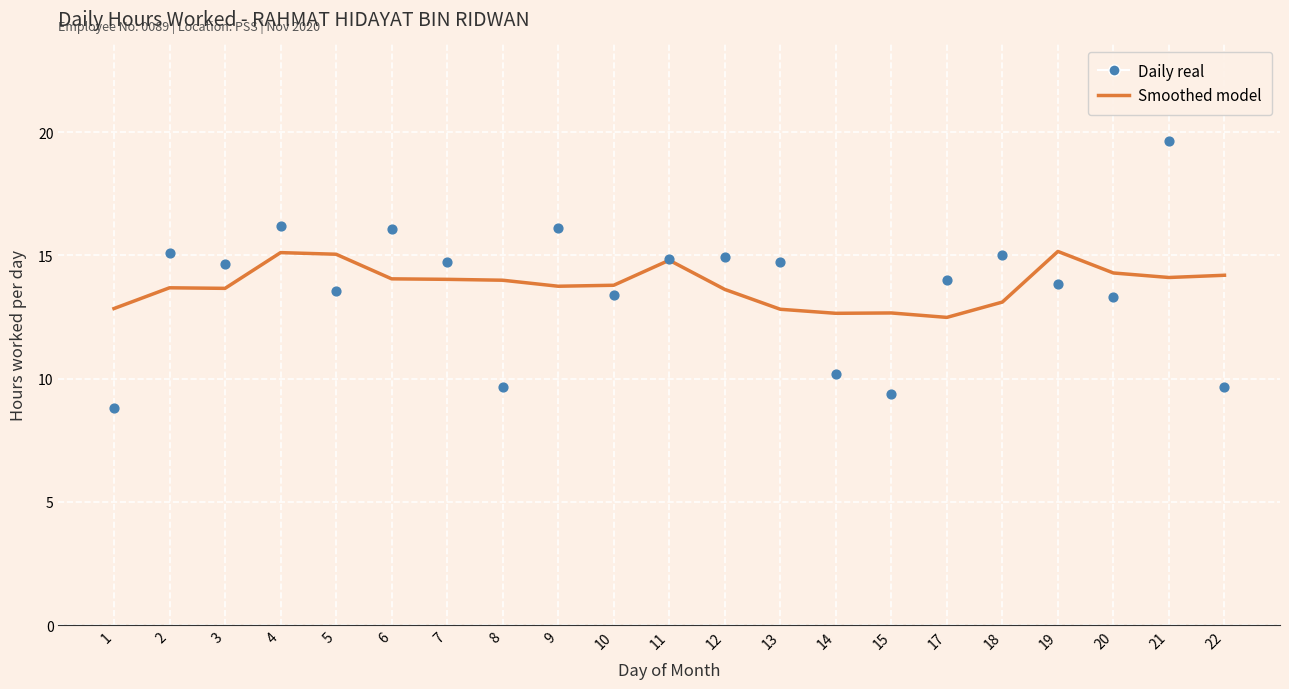

Which series contains the lowest Y value?

Daily real